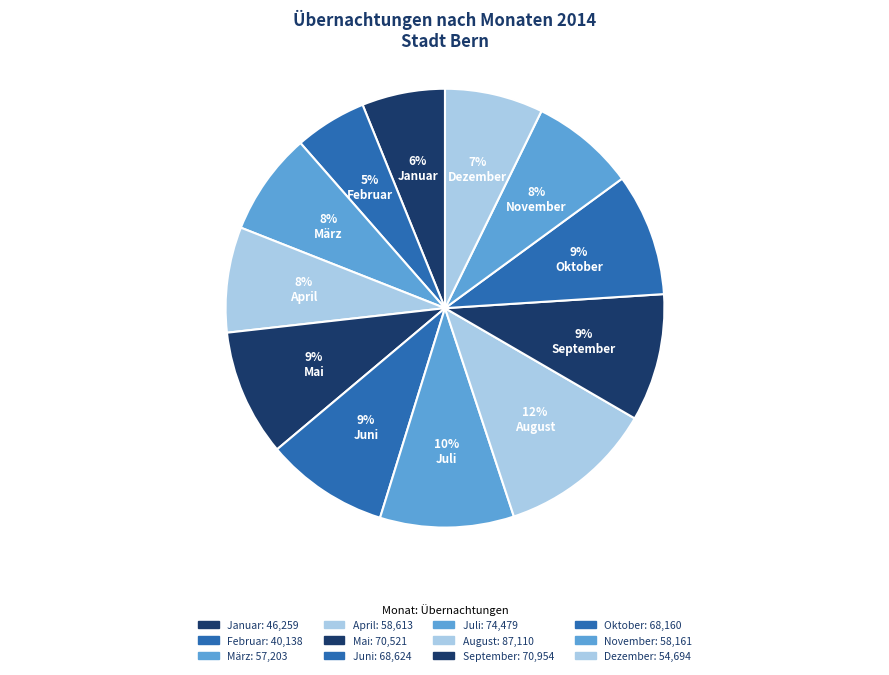

What percentage is NOT represented by Juli?

90.1%